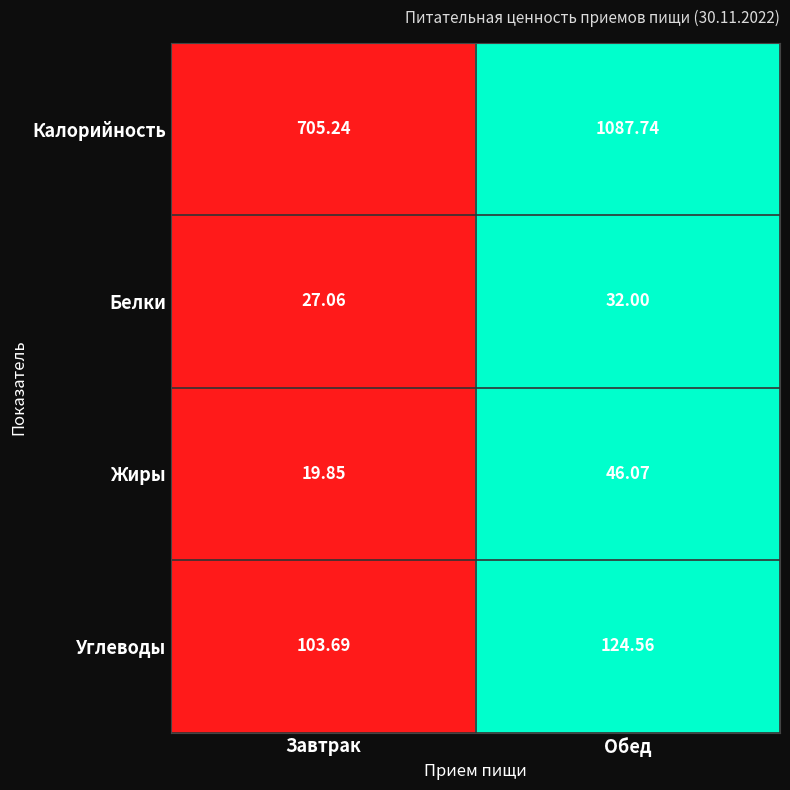

Where does the Жиры series first go above 46?

Обед